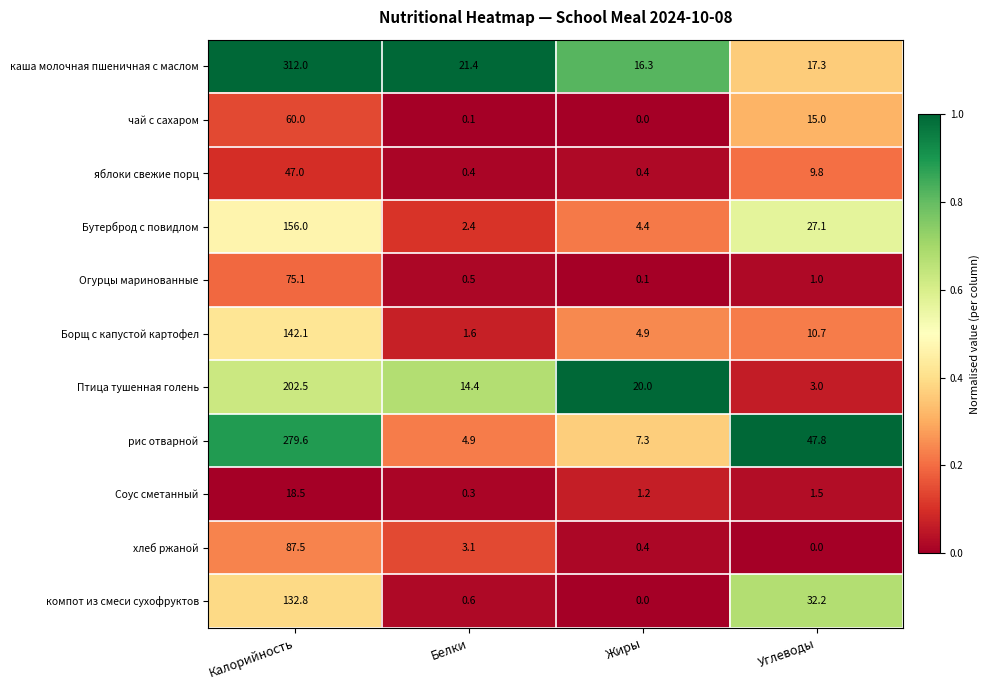

True or false: рис отварной has a value of 8.3 at Белки.

False